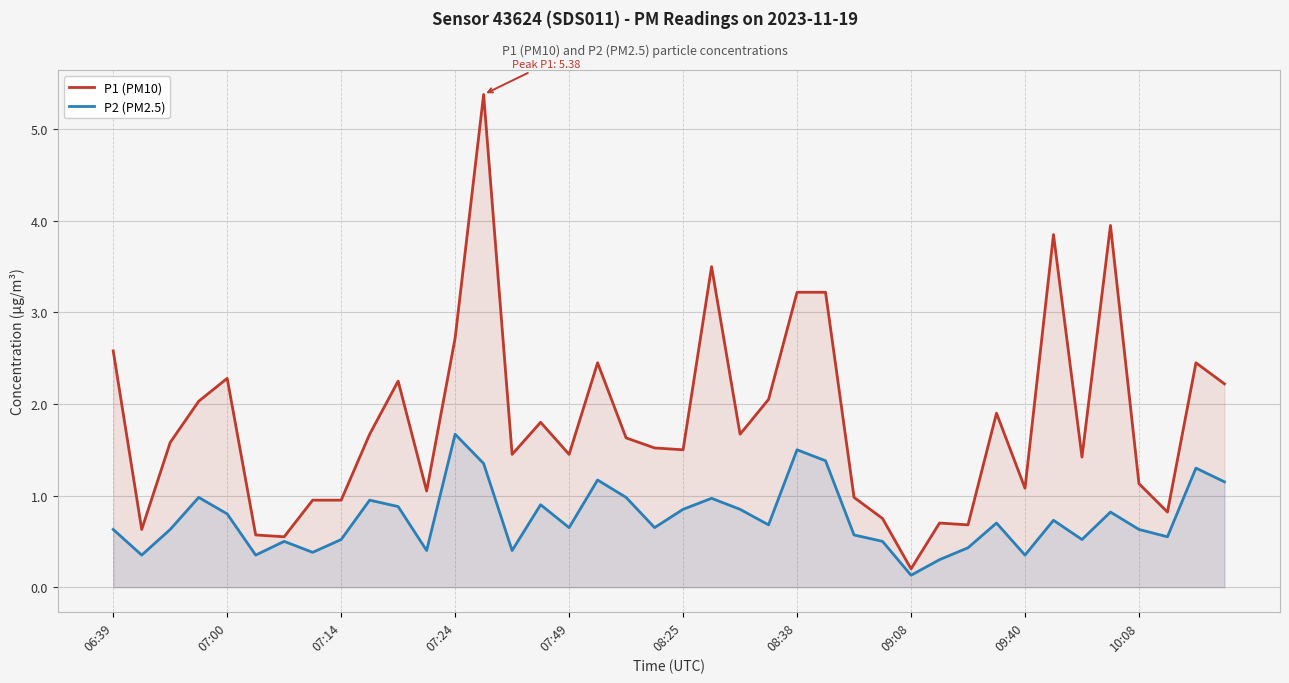

List the series in order of their peak value, highest first.

P1 (PM10), P2 (PM2.5)